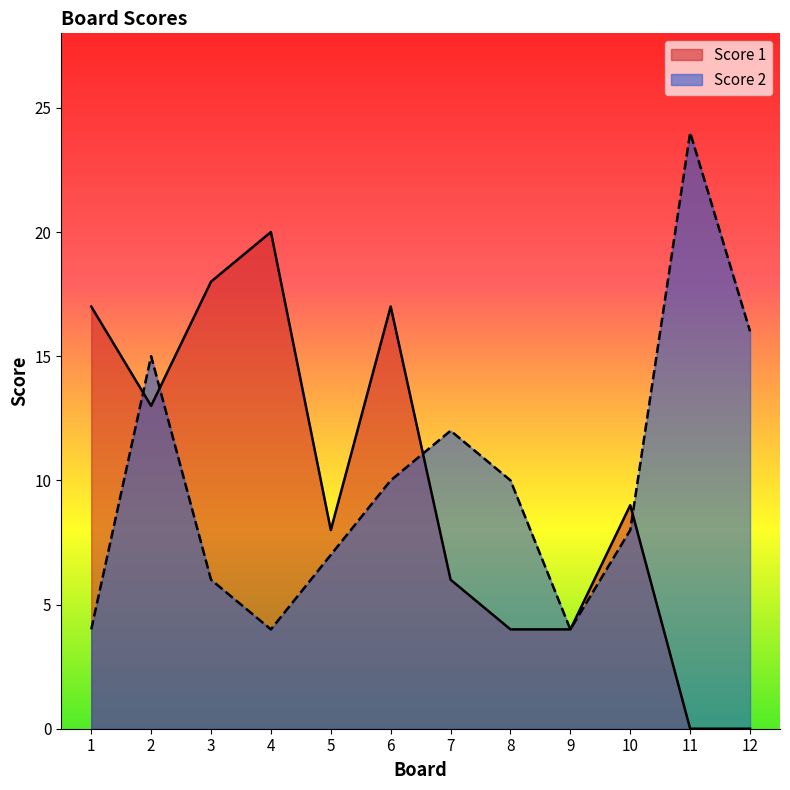

What is the difference between the Score 2 values at 7 and 3?

6